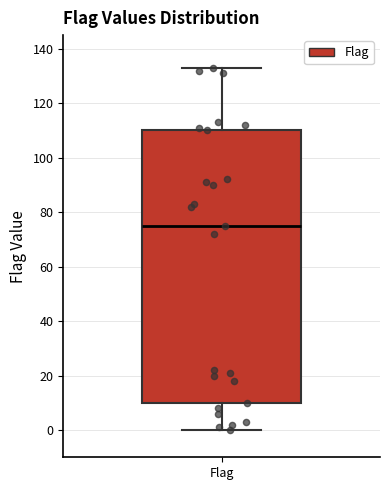

Read this box plot against the y-axis: the position of the median line, the range covered by the box, and the ends of both whiskers. The values are not printed on the chart, so give them approximately, as read against the axis.

median 76, box 10 to 110, whiskers 0 to 134